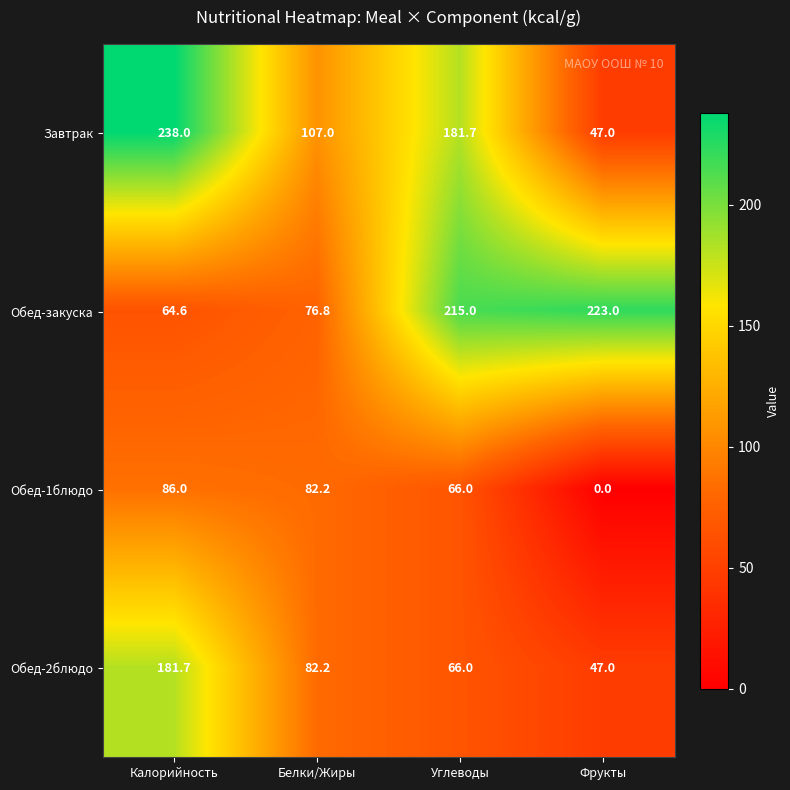

What is the sum of the Обед-2блюдо values at Фрукты and Белки/Жиры?

129.2